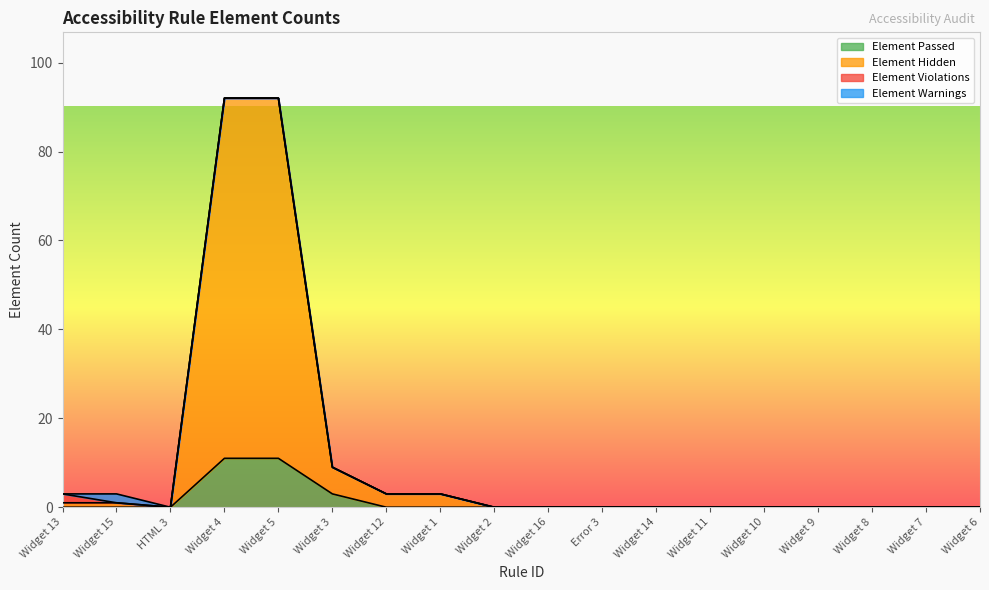

The Element Passed series shows 1 at Widget 3. True or false?

False